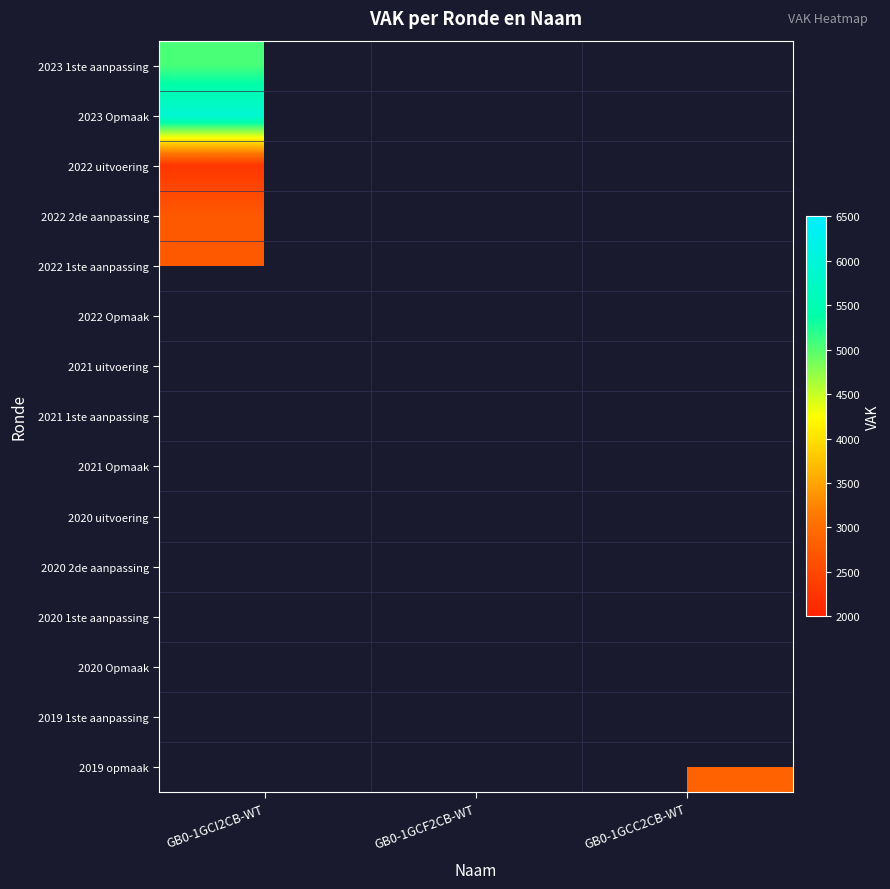

Rank the series at GB0-1GCI2CB-WT from highest to lowest value.

2023 Opmaak, 2023 1ste aanpassing, 2022 2de aanpassing, 2022 1ste aanpassing, 2022 Opmaak, 2021 uitvoering, 2021 1ste aanpassing, 2021 Opmaak, 2020 uitvoering, 2020 2de aanpassing, 2020 1ste aanpassing, 2020 Opmaak, 2019 1ste aanpassing, 2019 opmaak, 2022 uitvoering